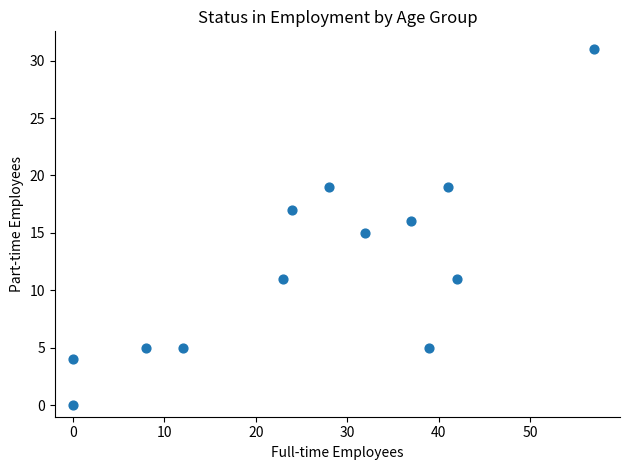

What is the range of Y values (max minus min)?

31